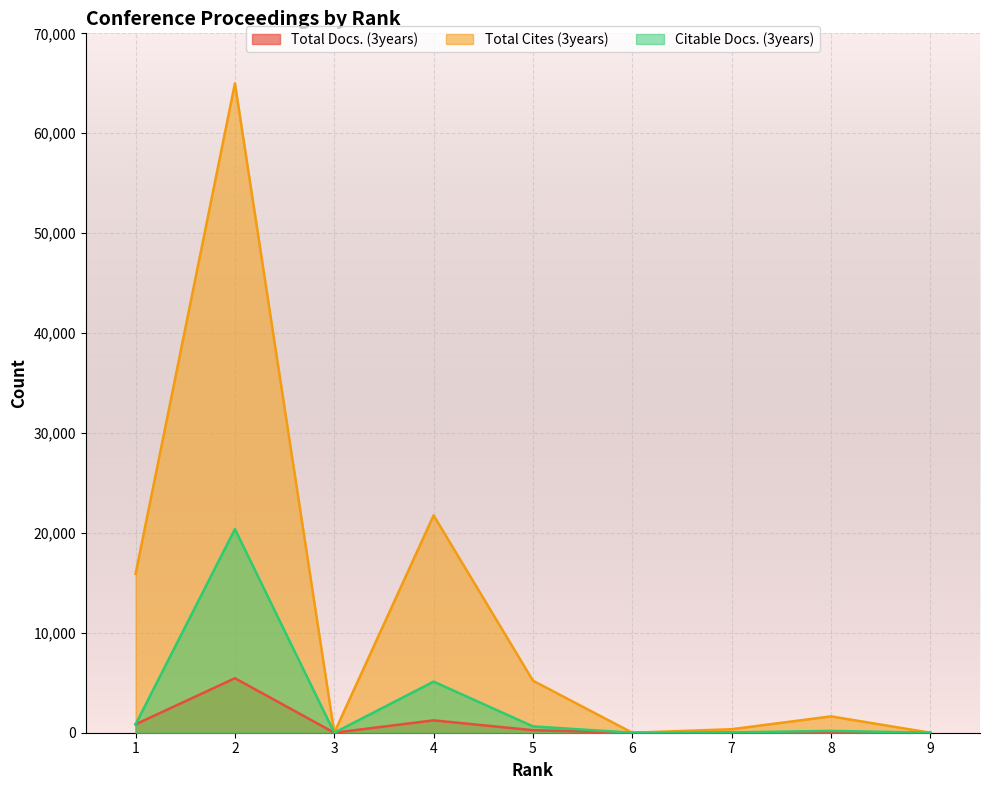

Which series ends up on top after the final intersection of Citable Docs. (3years) and Total Docs. (3years)?

Total Docs. (3years)